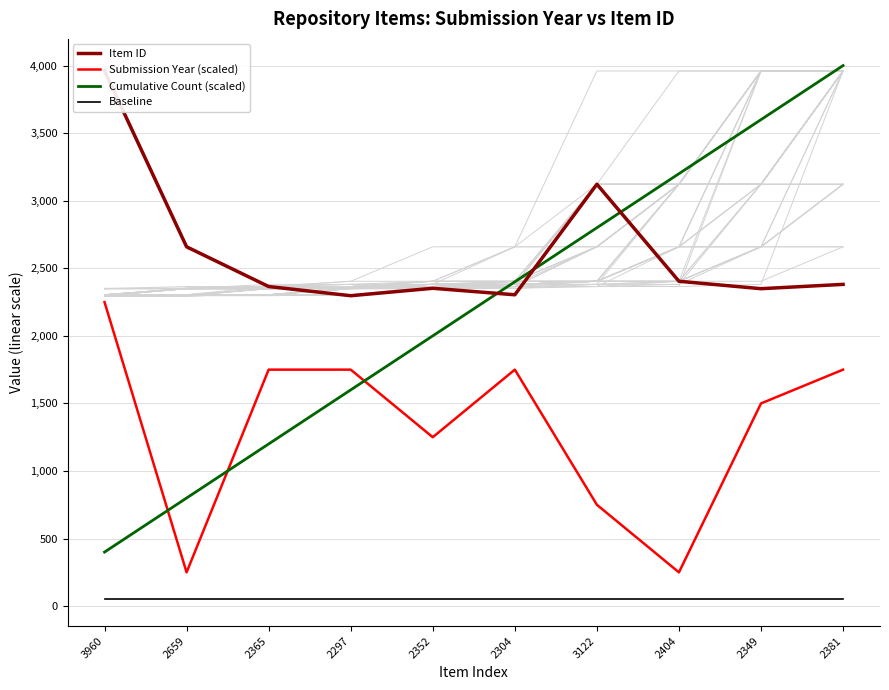

What is the difference between the highest and lowest values at 2404?

3150